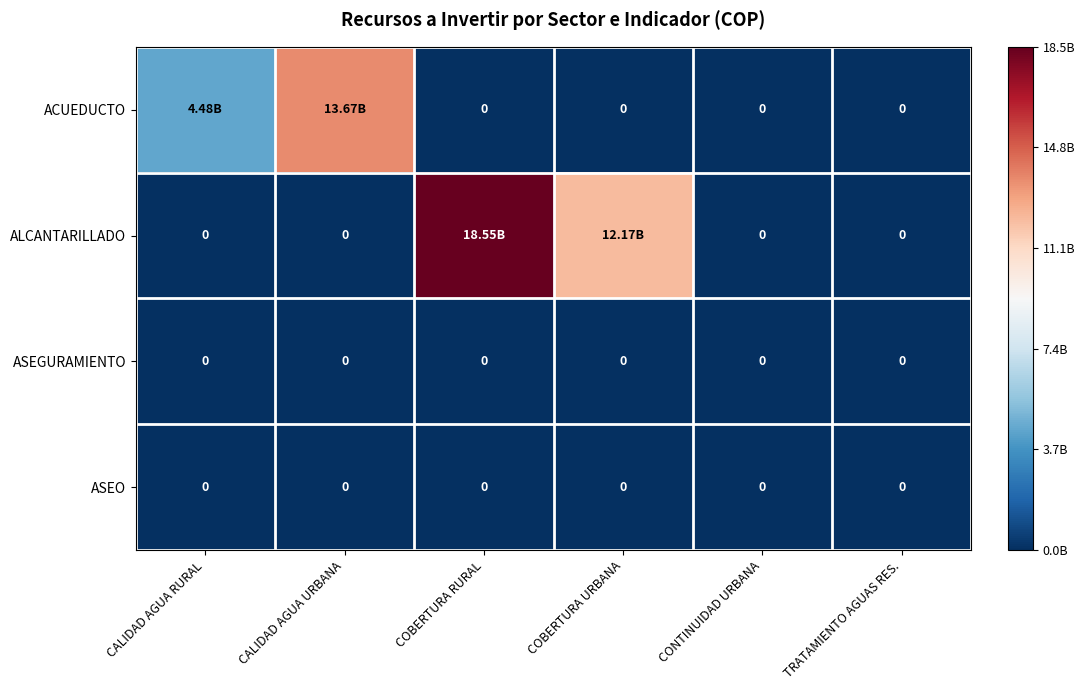

What is the maximum value shown in the chart?

18546489905